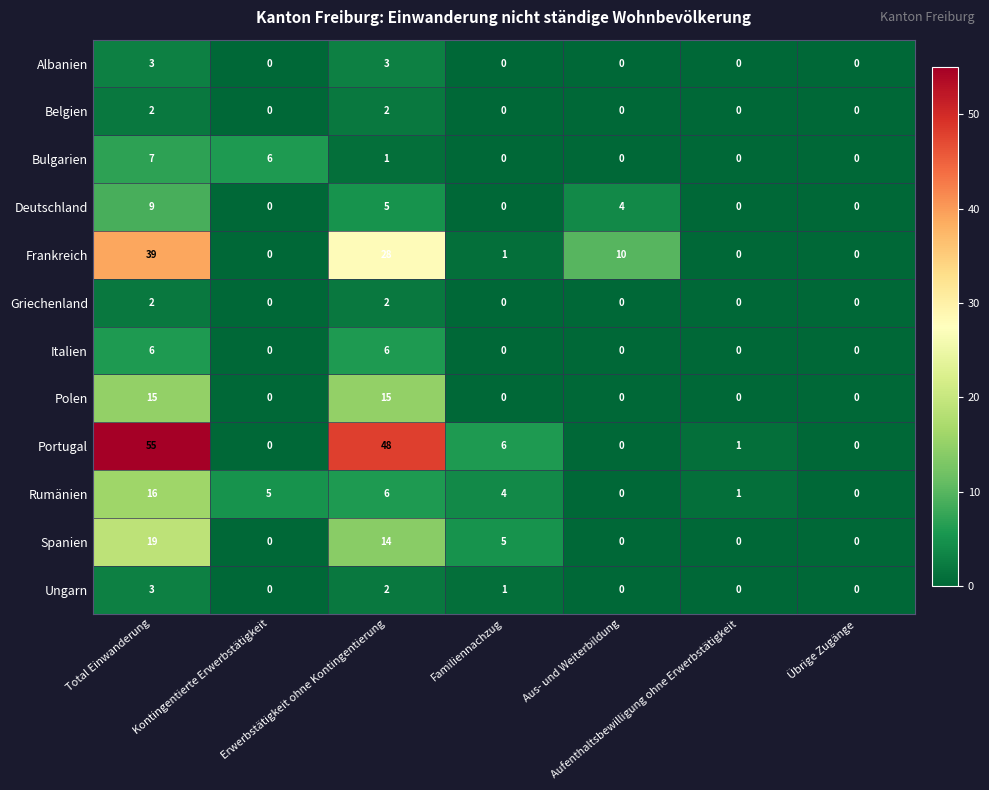

Which series has the widest spread of values?

Portugal